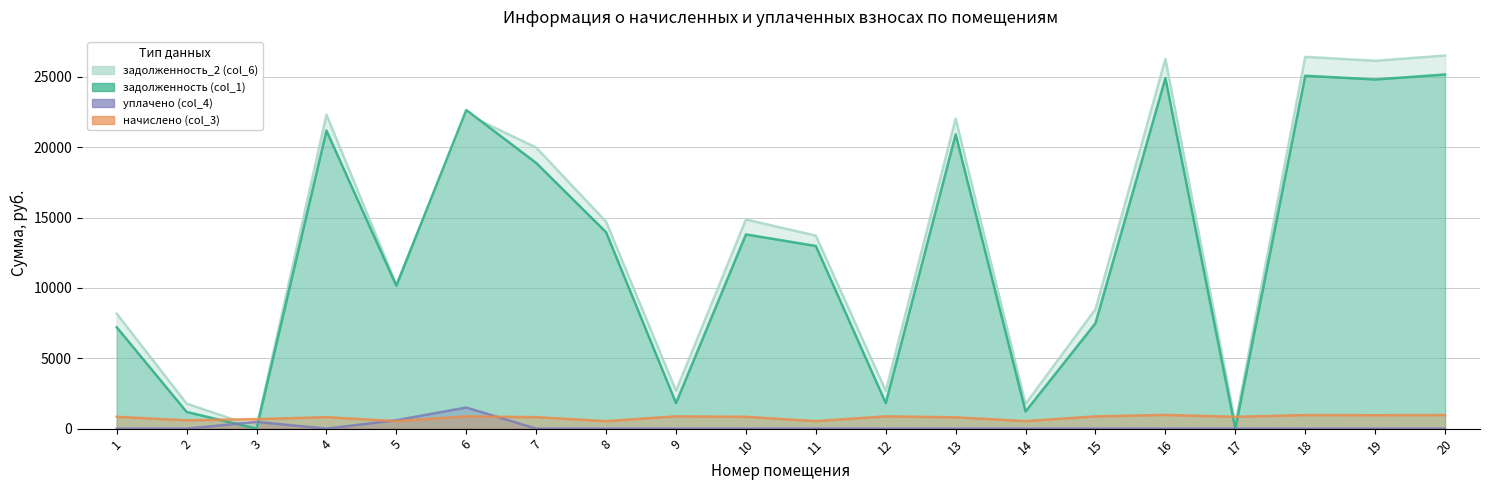

Where is the first local minimum for уплачено (col_4)?

4